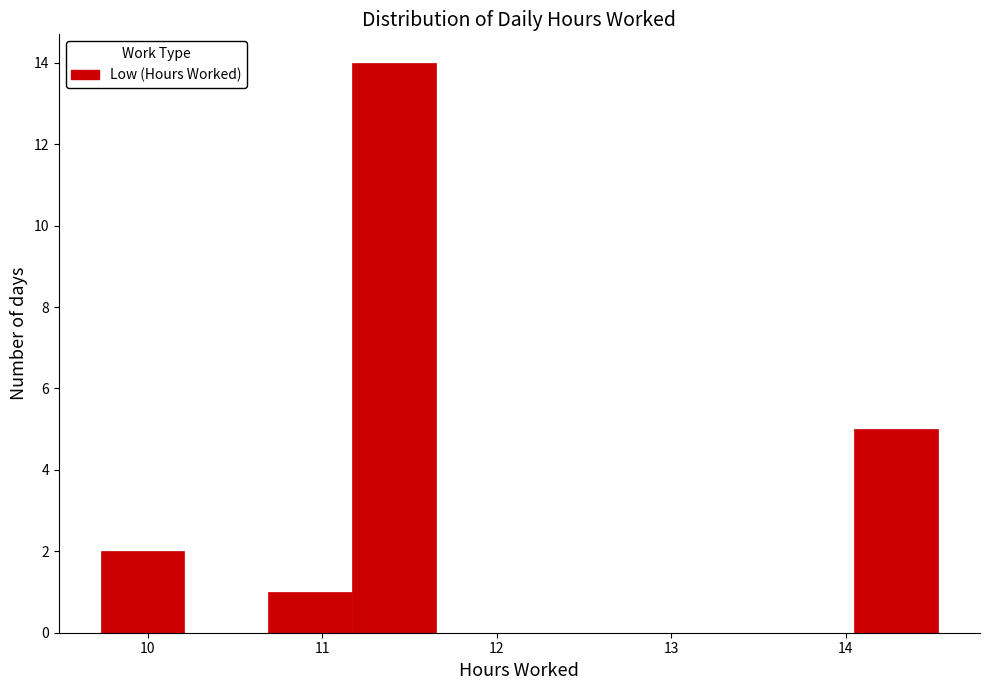

What is the height of the bar covering 9.73 to 10.21 on the x-axis? Neither the bar edges nor the heights are printed on the chart, so give them approximately, as read against the axes.

2